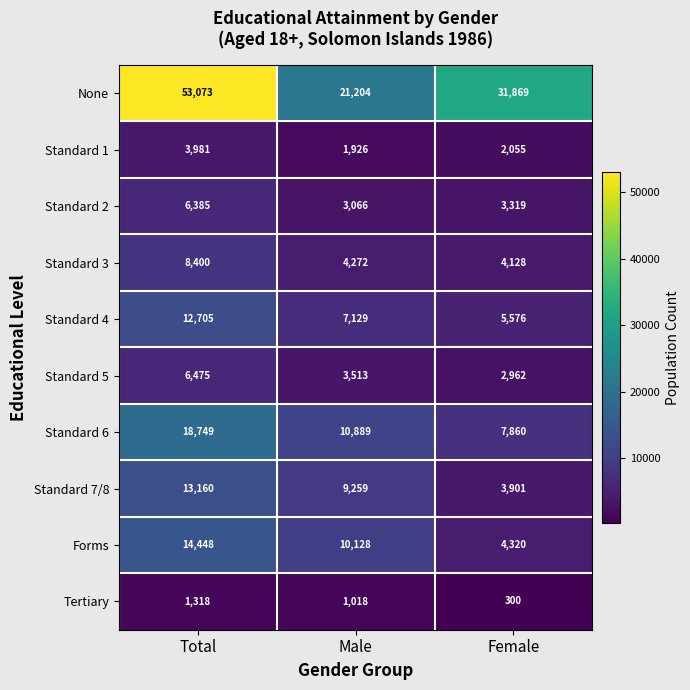

Reading right to left, what are all the values shown in this chart?

None: 31869	21204	53073
Standard 1: 2055	1926	3981
Standard 2: 3319	3066	6385
Standard 3: 4128	4272	8400
Standard 4: 5576	7129	12705
Standard 5: 2962	3513	6475
Standard 6: 7860	10889	18749
Standard 7/8: 3901	9259	13160
Forms: 4320	10128	14448
Tertiary: 300	1018	1318